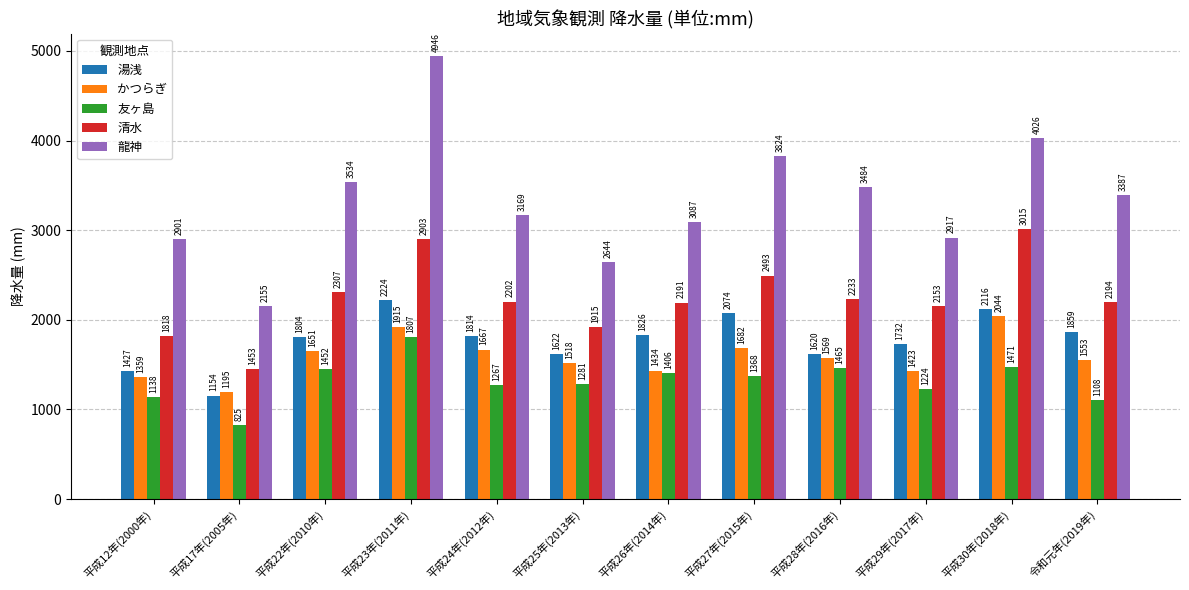

Rank the categories by 友ヶ島 value from lowest to highest.

平成17年(2005年), 令和元年(2019年), 平成12年(2000年), 平成29年(2017年), 平成24年(2012年), 平成25年(2013年), 平成27年(2015年), 平成26年(2014年), 平成22年(2010年), 平成28年(2016年), 平成30年(2018年), 平成23年(2011年)